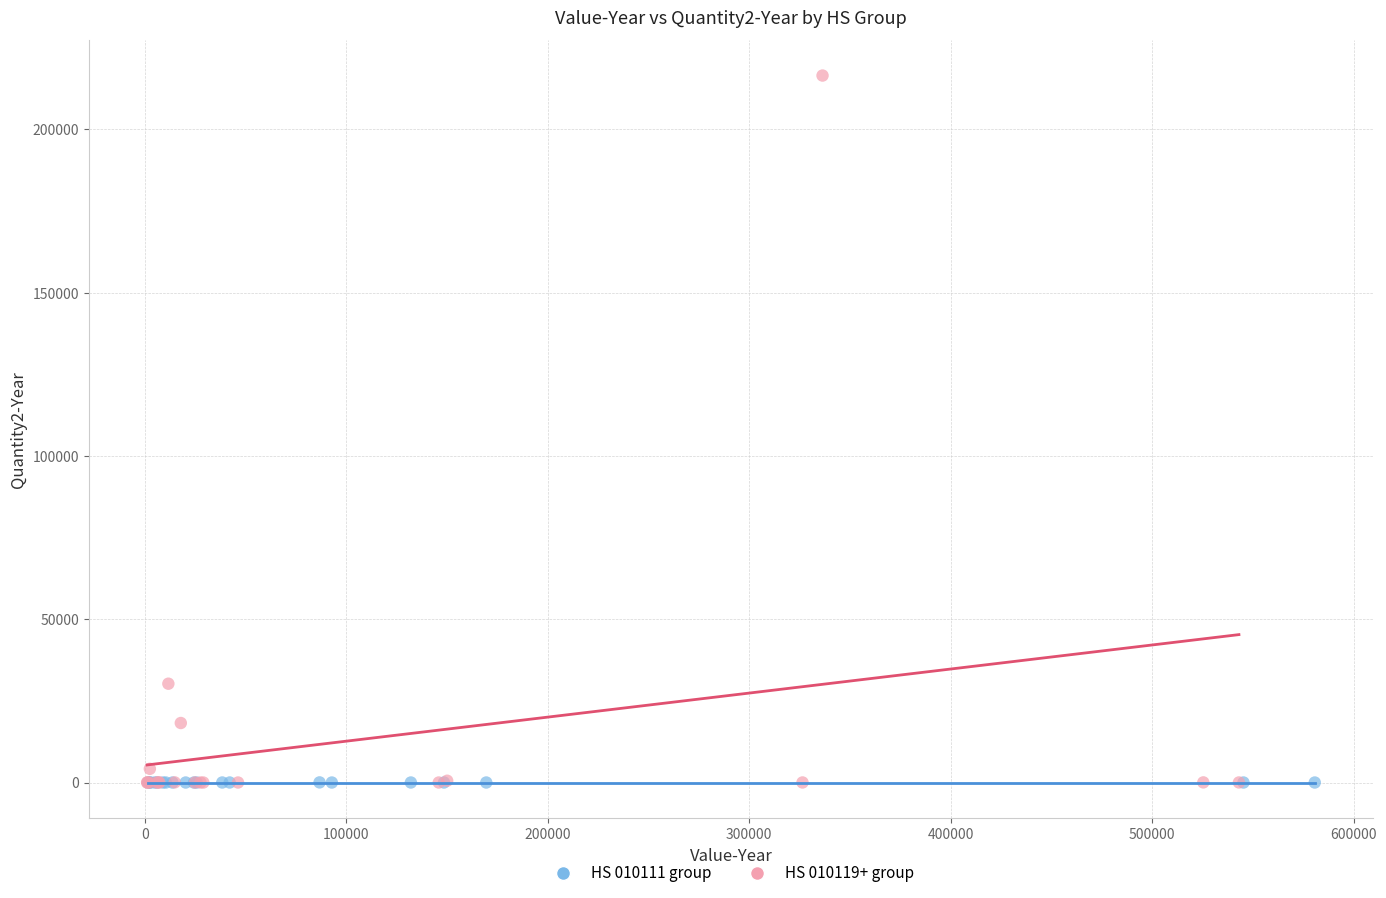

Which series has the largest Y range (max minus min)?

HS 010119+ group